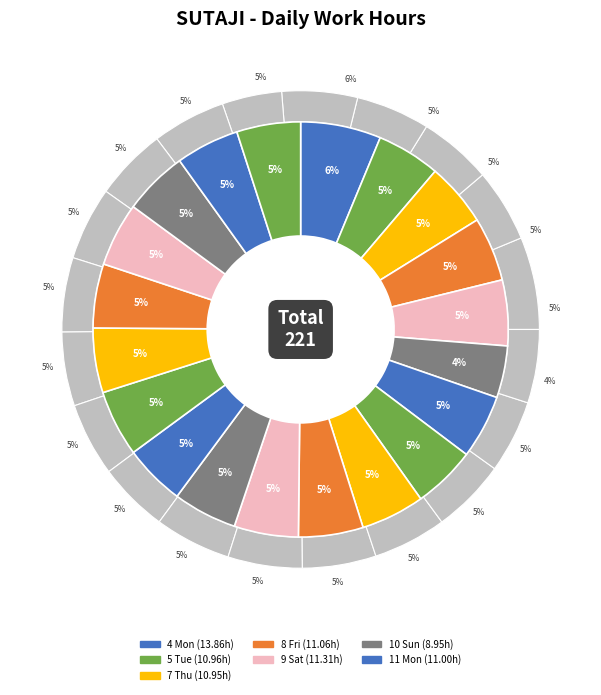

Combined, do 4 Mon and 13 Wed account for over 50%?

No